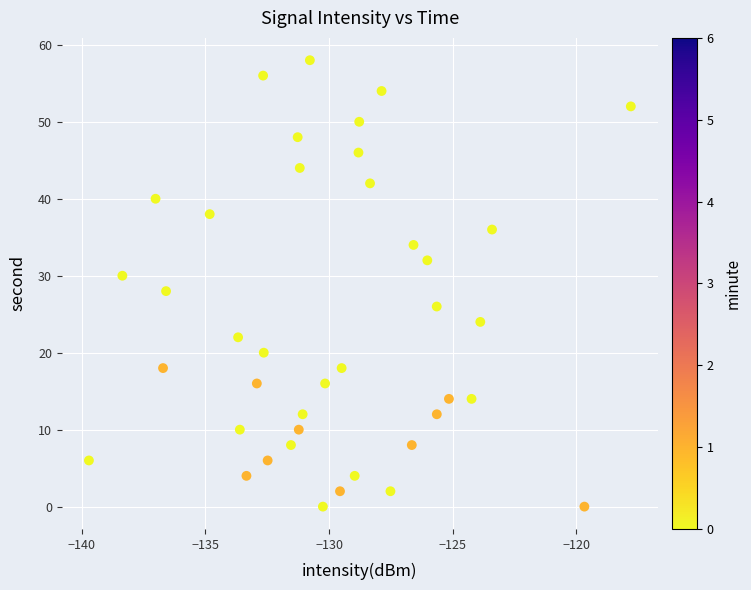

What is the range of Y values (max minus min)?

58